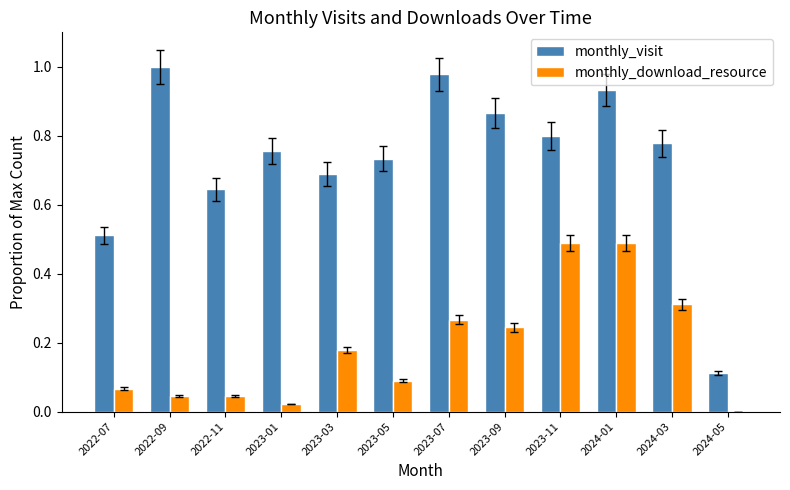

Is it true that monthly_visit equals 0.9 at 2022-11?

False